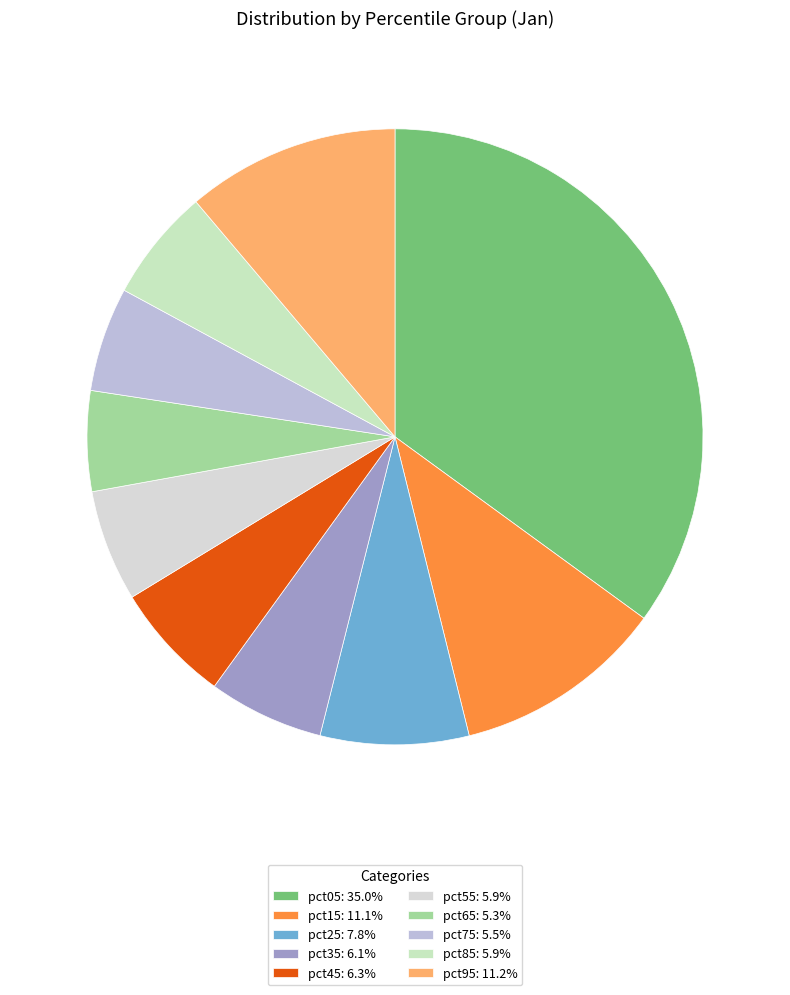

To the nearest percent, what portion does pct05 represent?

35%